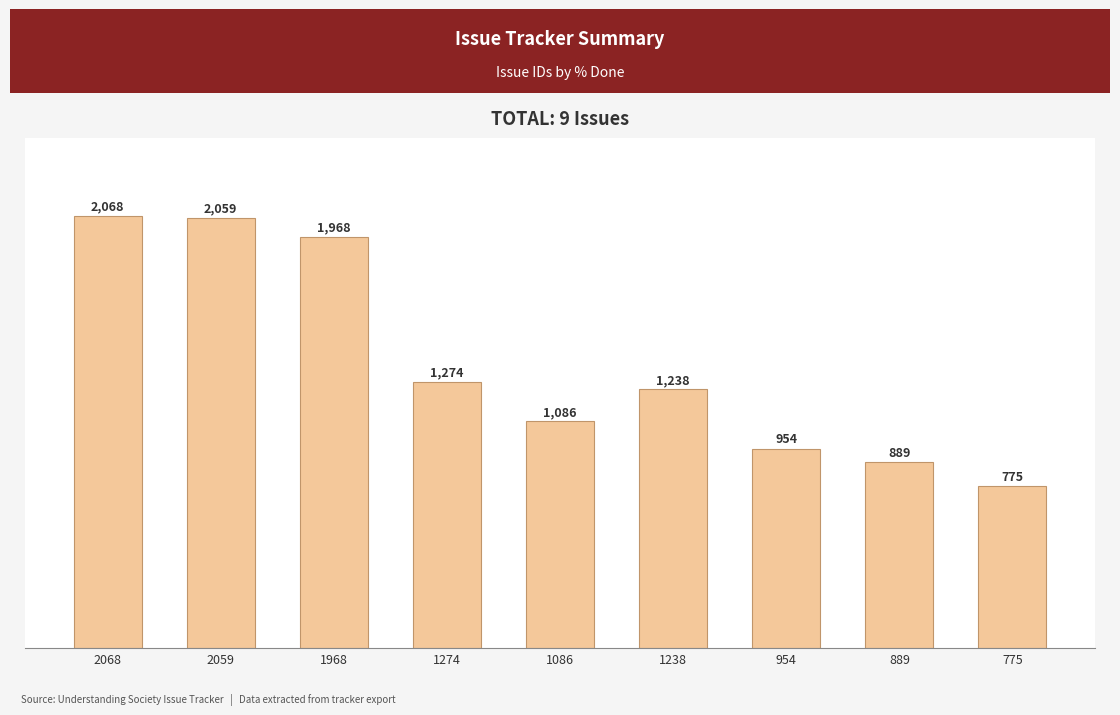

What is the difference between the maximum and minimum values?

1293